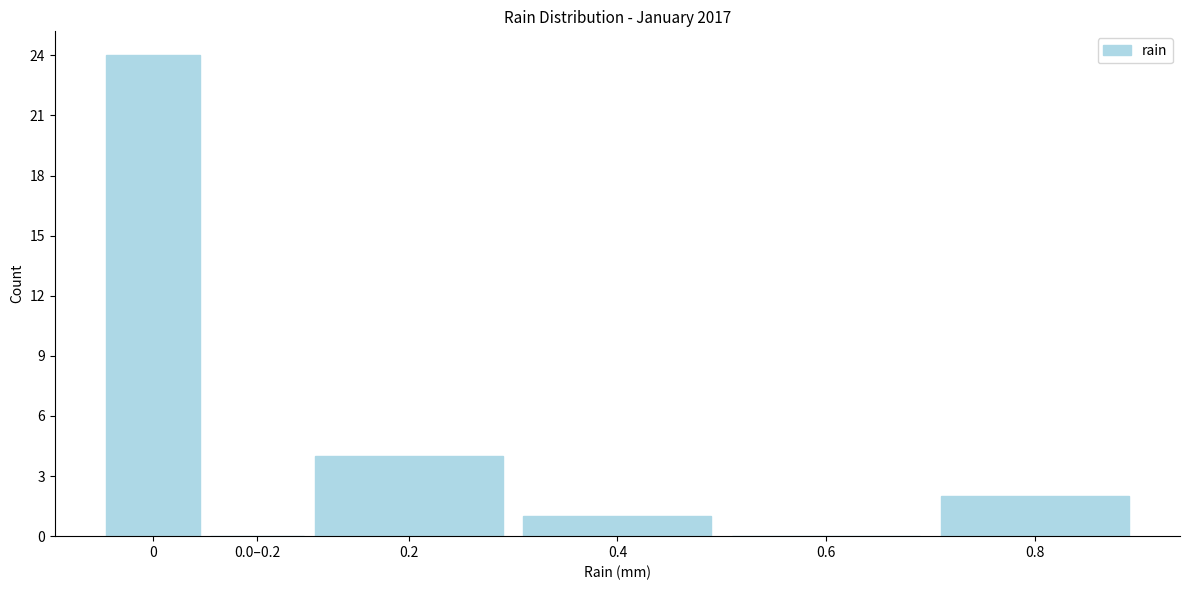

Reading left to right, extract all data points from this chart.

0=24	0.0–0.2=0	0.2=4	0.4=1	0.6=0	0.8=2